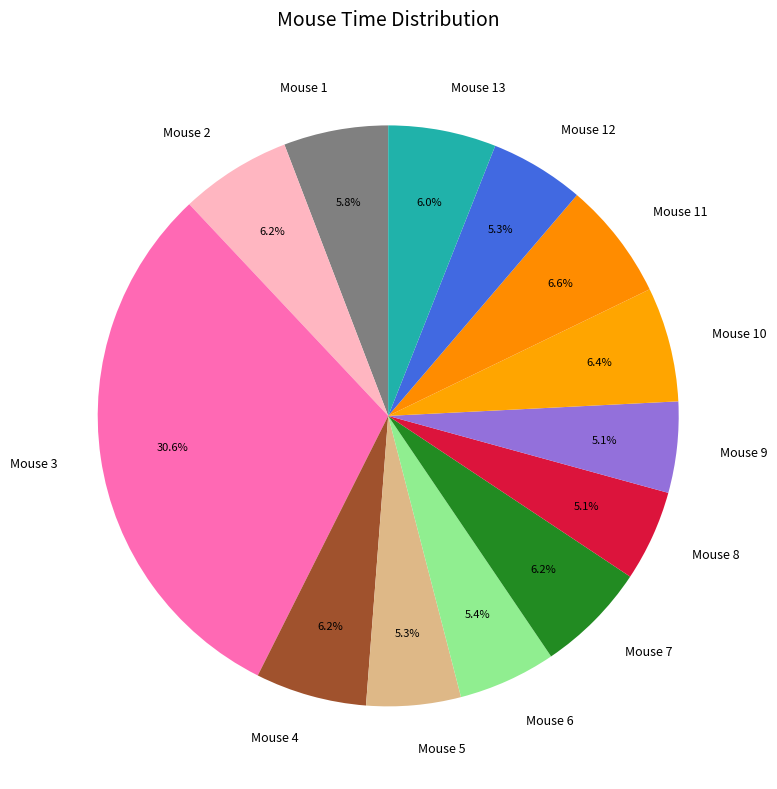

Approximately how many times larger is the value at Mouse 7 compared to Mouse 13?

1.0